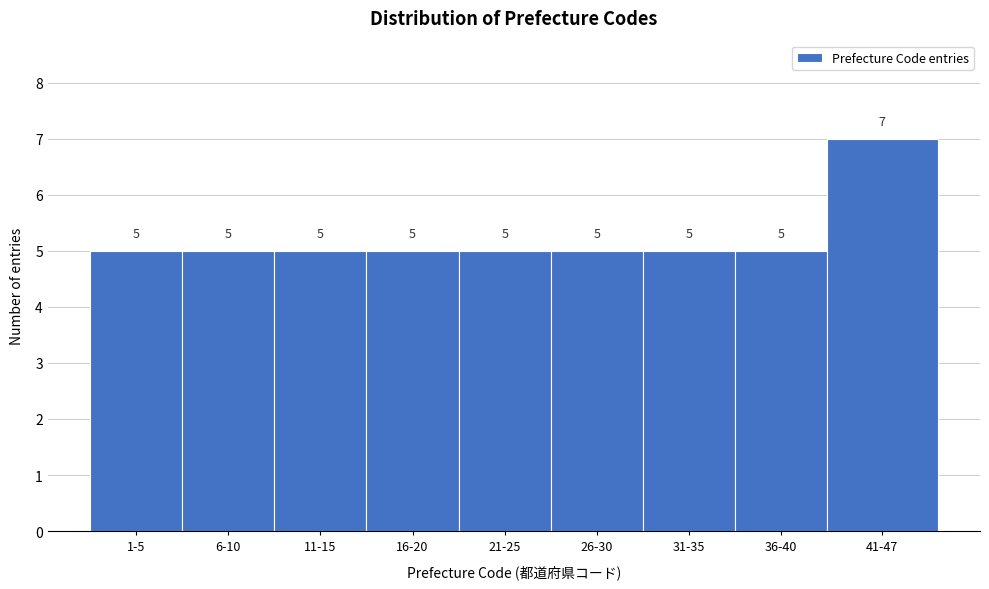

Reading left to right, transcribe all the data shown in this chart.

5	5	5	5	5	5	5	5	7